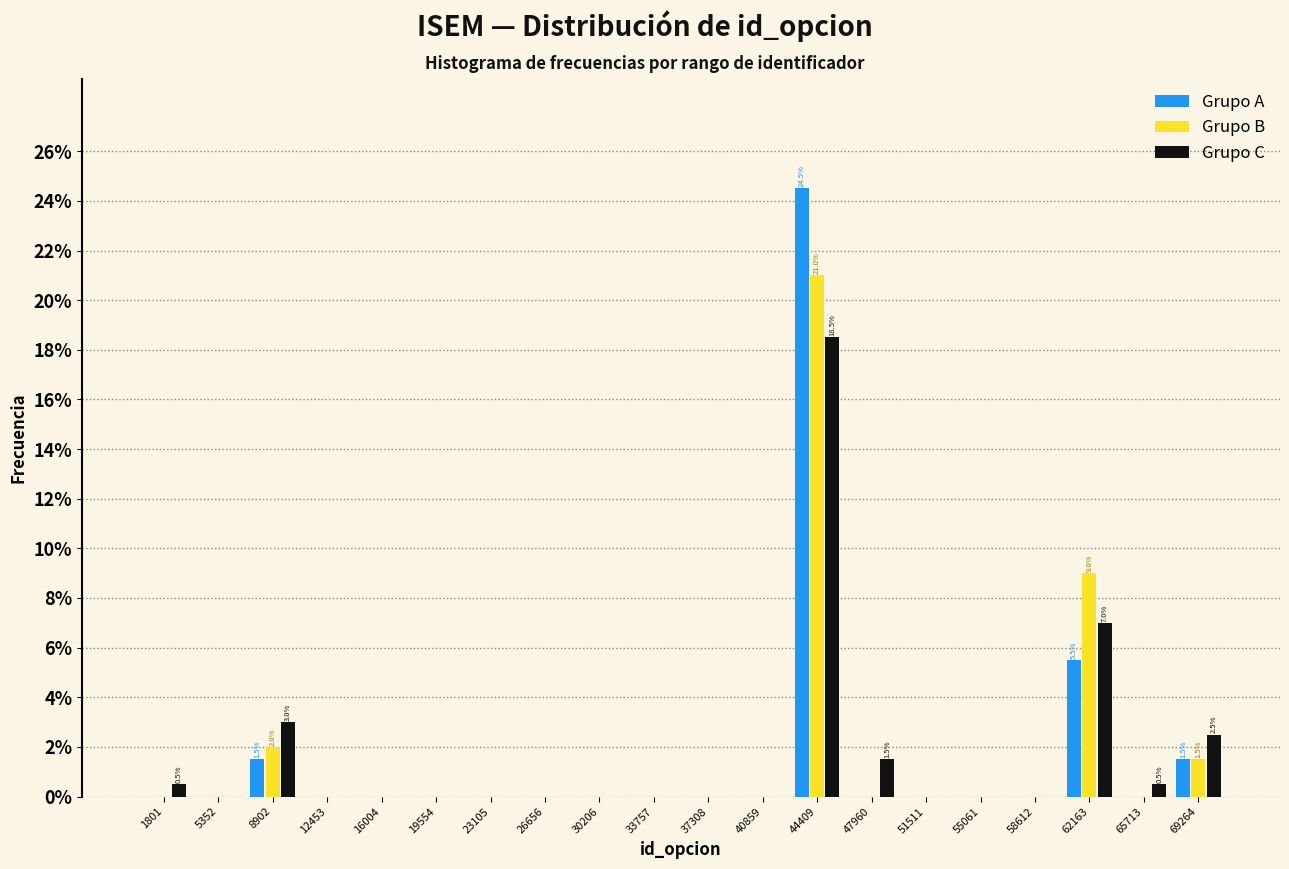

In the Grupo A series, which range on the x-axis has the tallest bar?

42500 to 46000